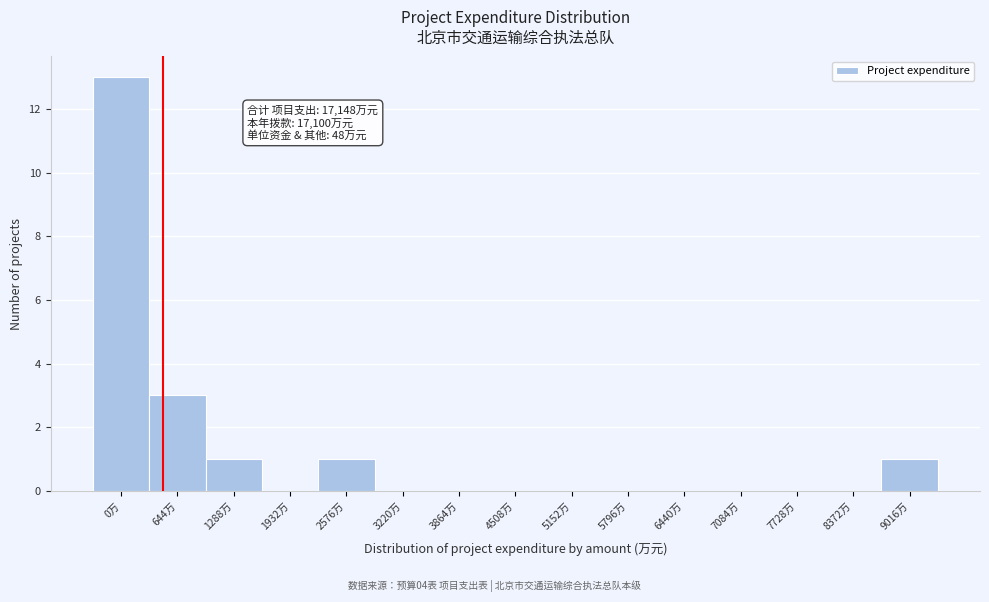

Reading left to right, list all the values displayed in this chart.

0万=13	644万=3	1288万=1	1932万=0	2576万=1	3220万=0	3864万=0	4508万=0	5152万=0	5796万=0	6440万=0	7084万=0	7728万=0	8372万=0	9016万=1